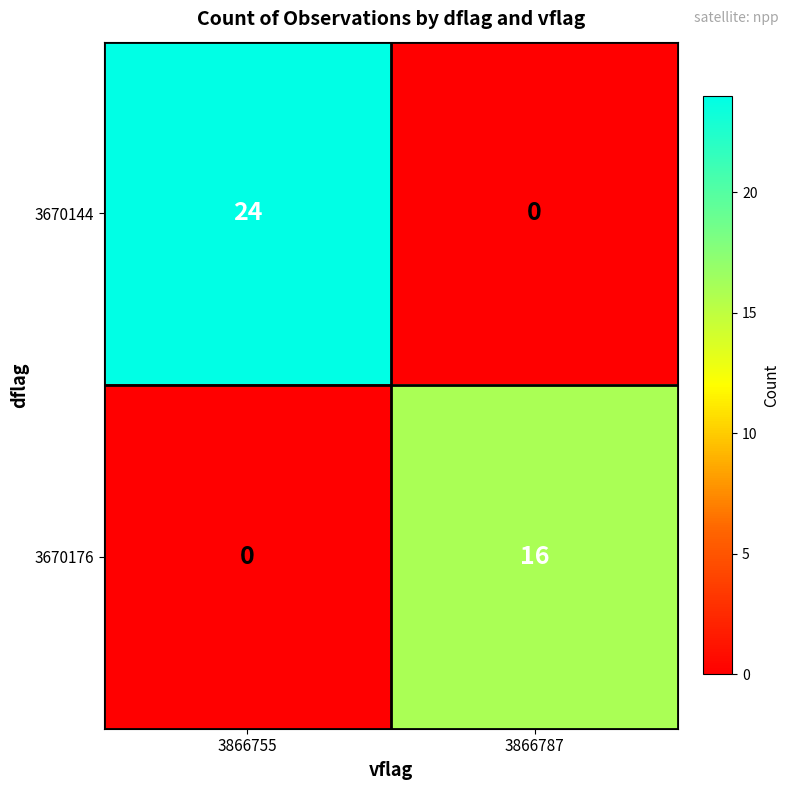

Is it true that 3670144 equals 24 at 3866755?

True